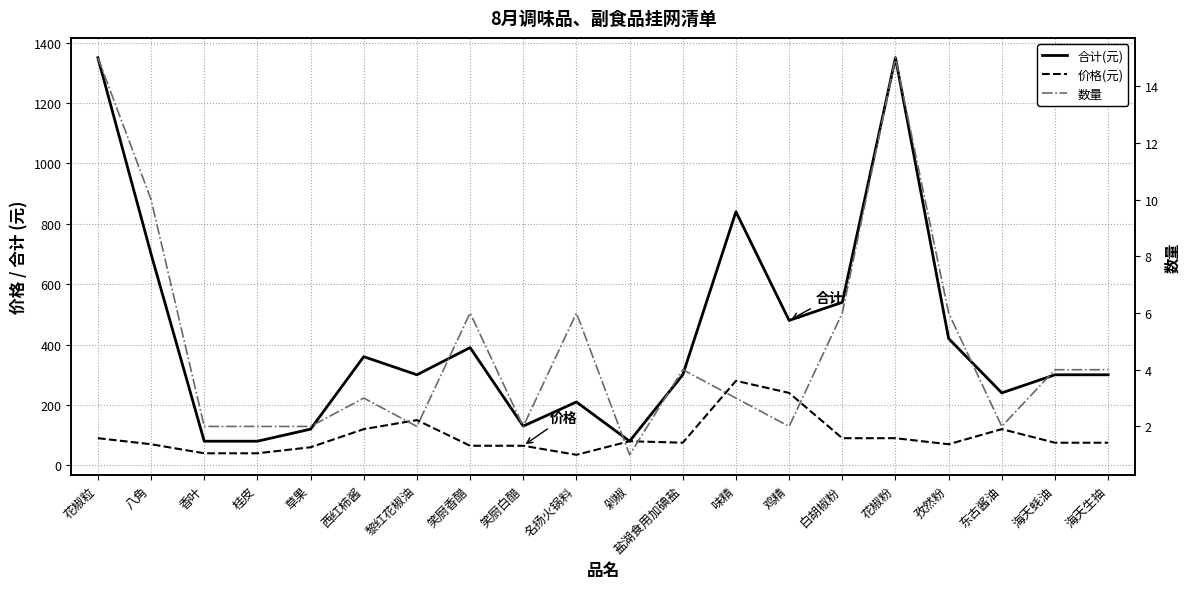

How many data points in 数量 are above 4?

7